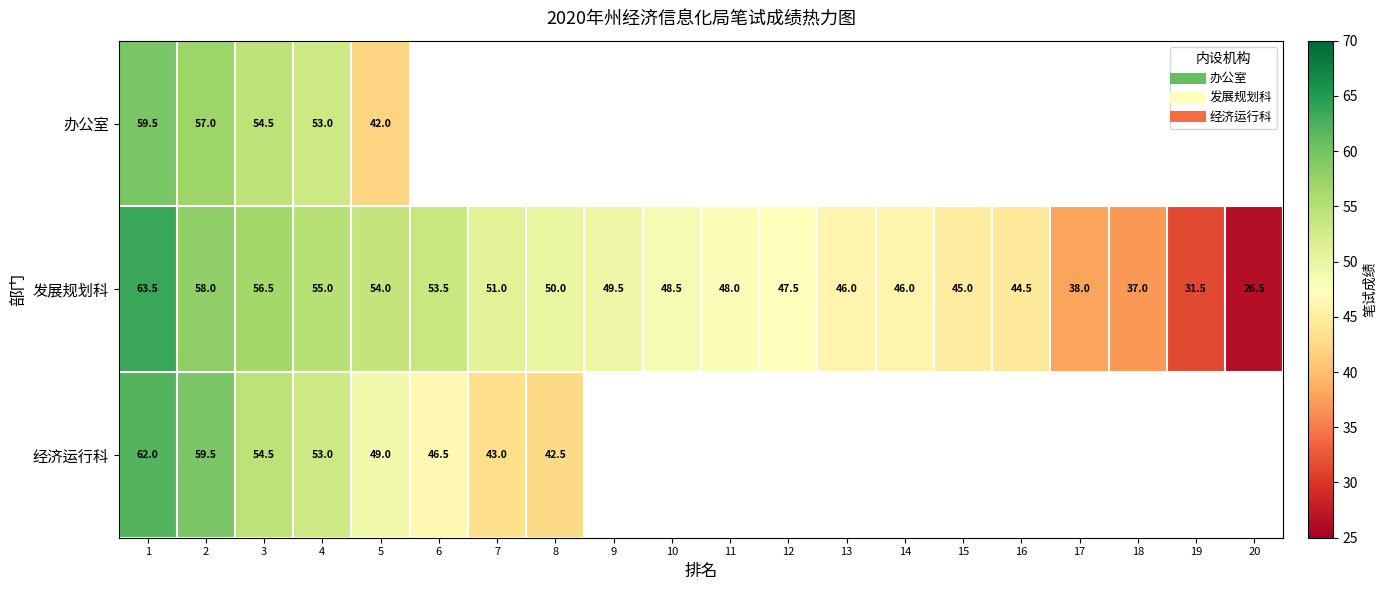

The value of 办公室 at 2 is 57.0. True or false?

True